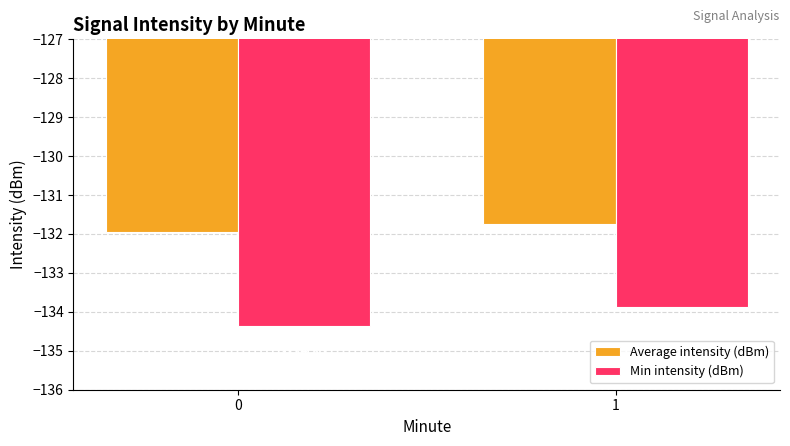

Rank the series by their average value, from highest to lowest.

Average intensity (dBm), Min intensity (dBm)